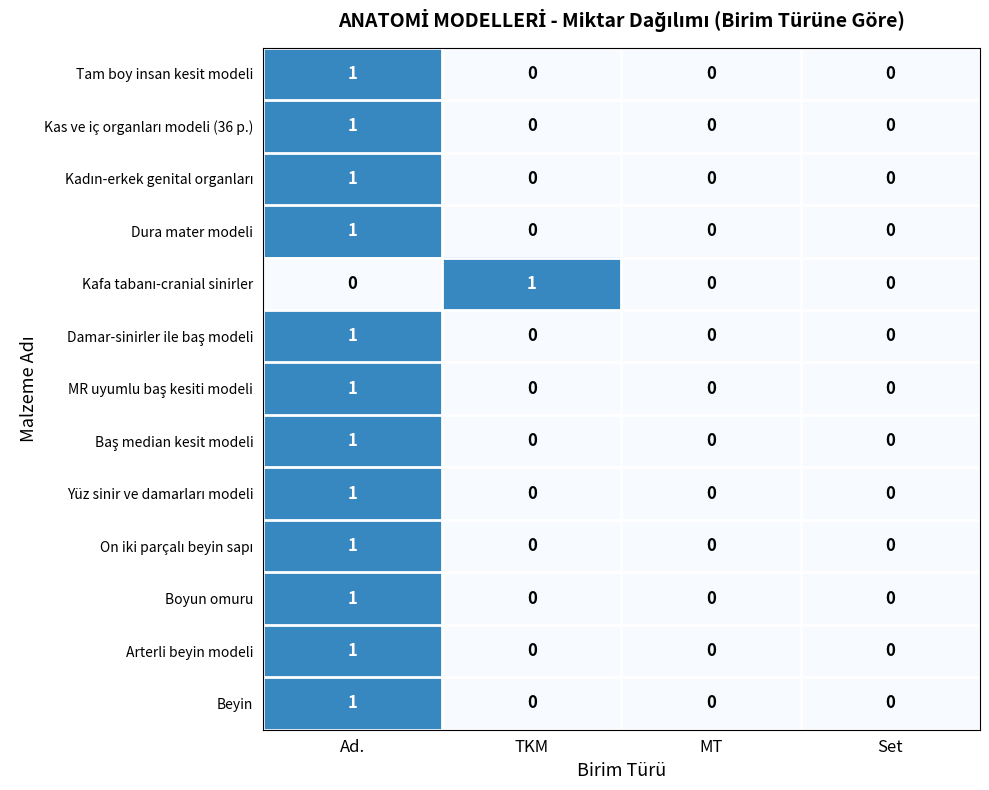

Count the Tam boy insan kesit modeli values in the range 0 to 1.

4